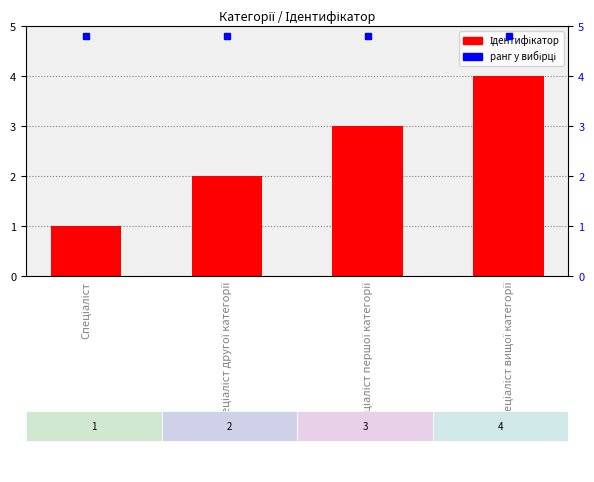

How many distinct data groups are displayed?

1